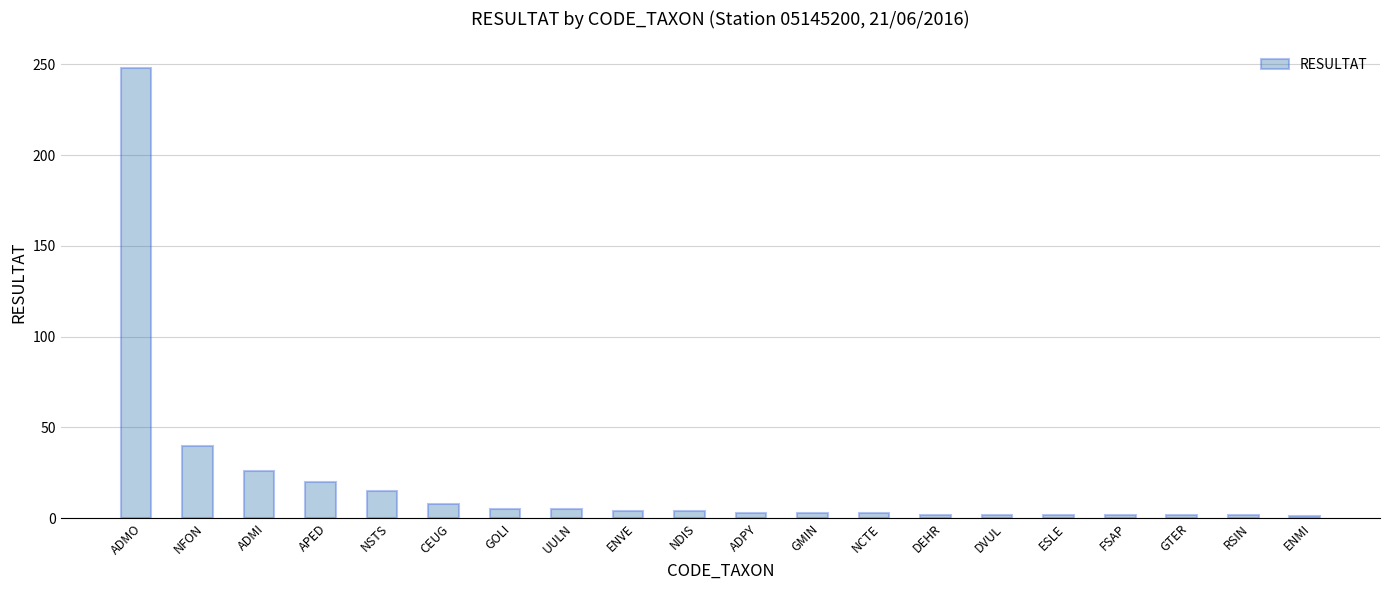

Read the value at NSTS, to the nearest 5.

15